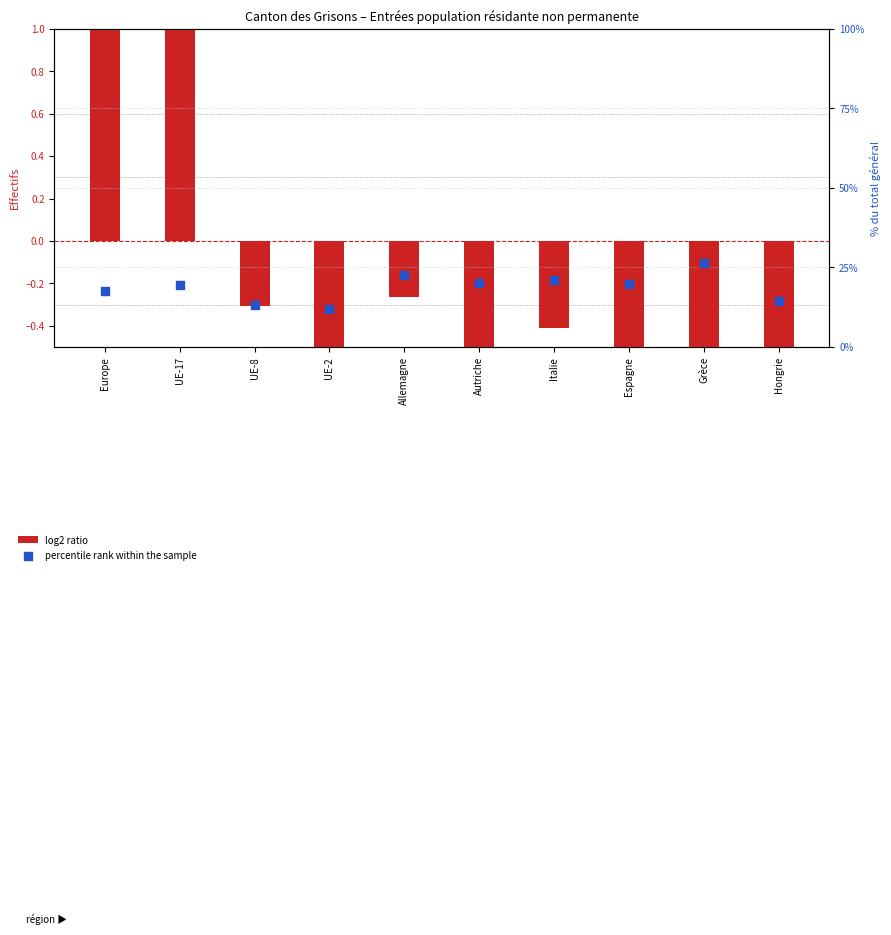

At which category is the sum across all series the highest?

Grèce